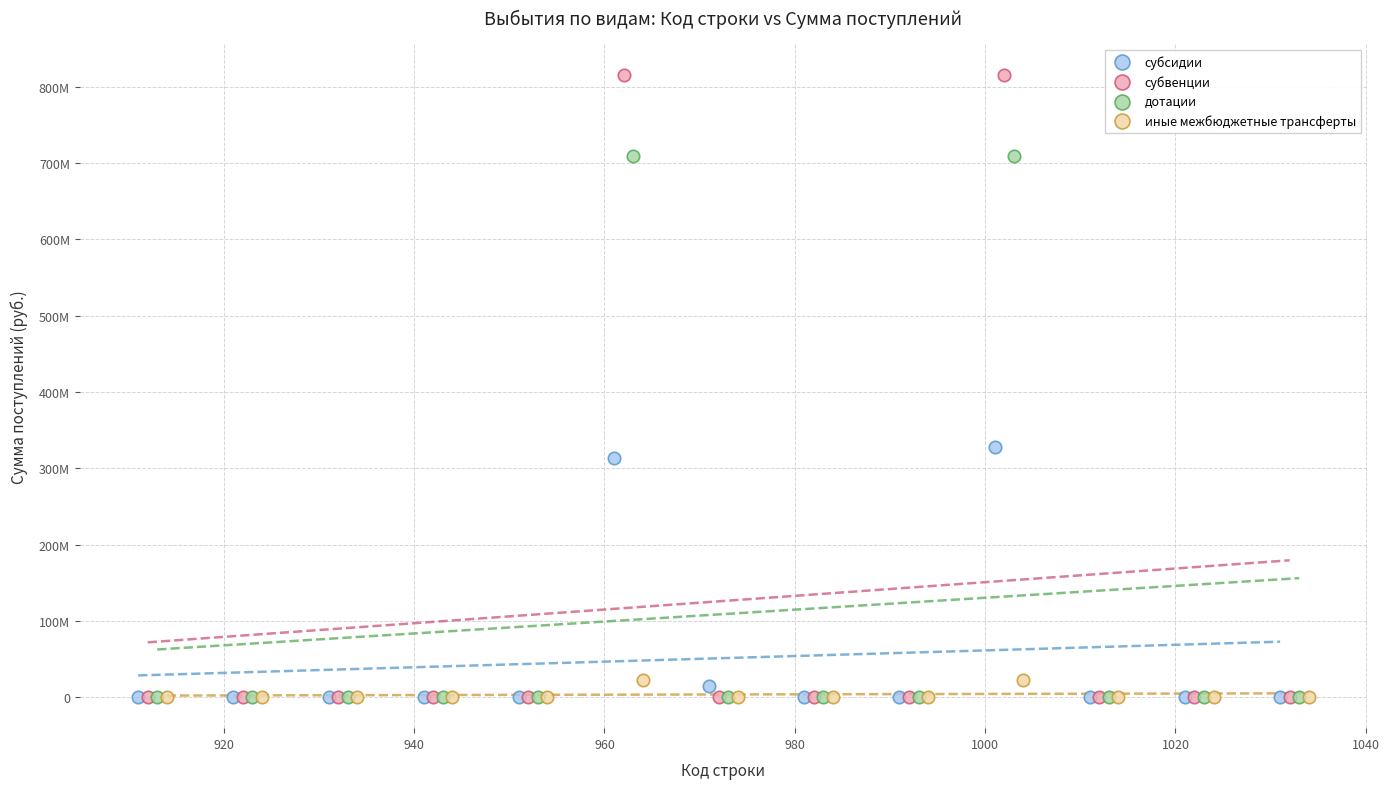

Which series has the widest spread of Y values?

субвенции